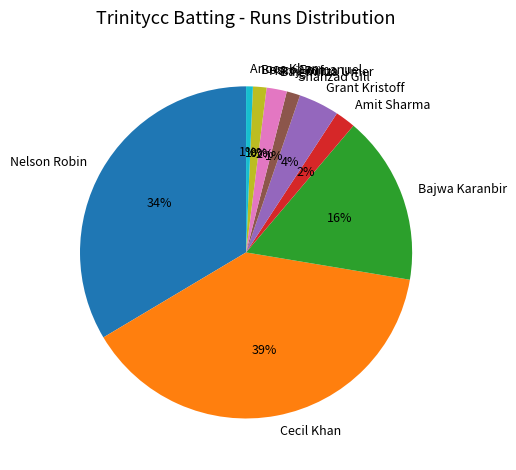

Which slice is the largest?

Cecil Khan